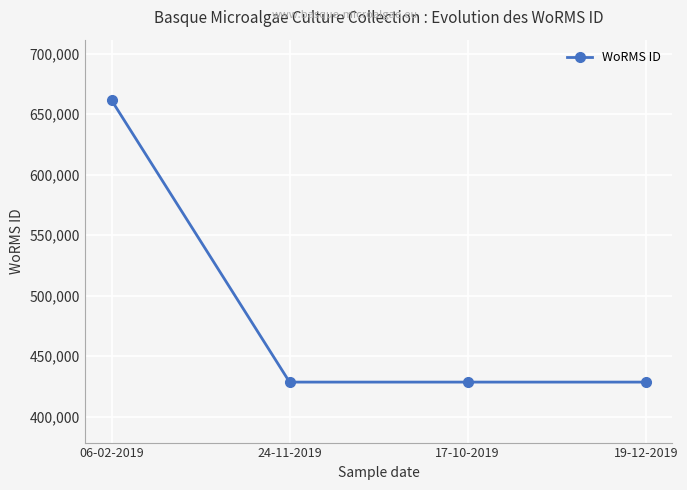

Approximately how many times larger is the value at 19-12-2019 compared to 24-11-2019?

1.0